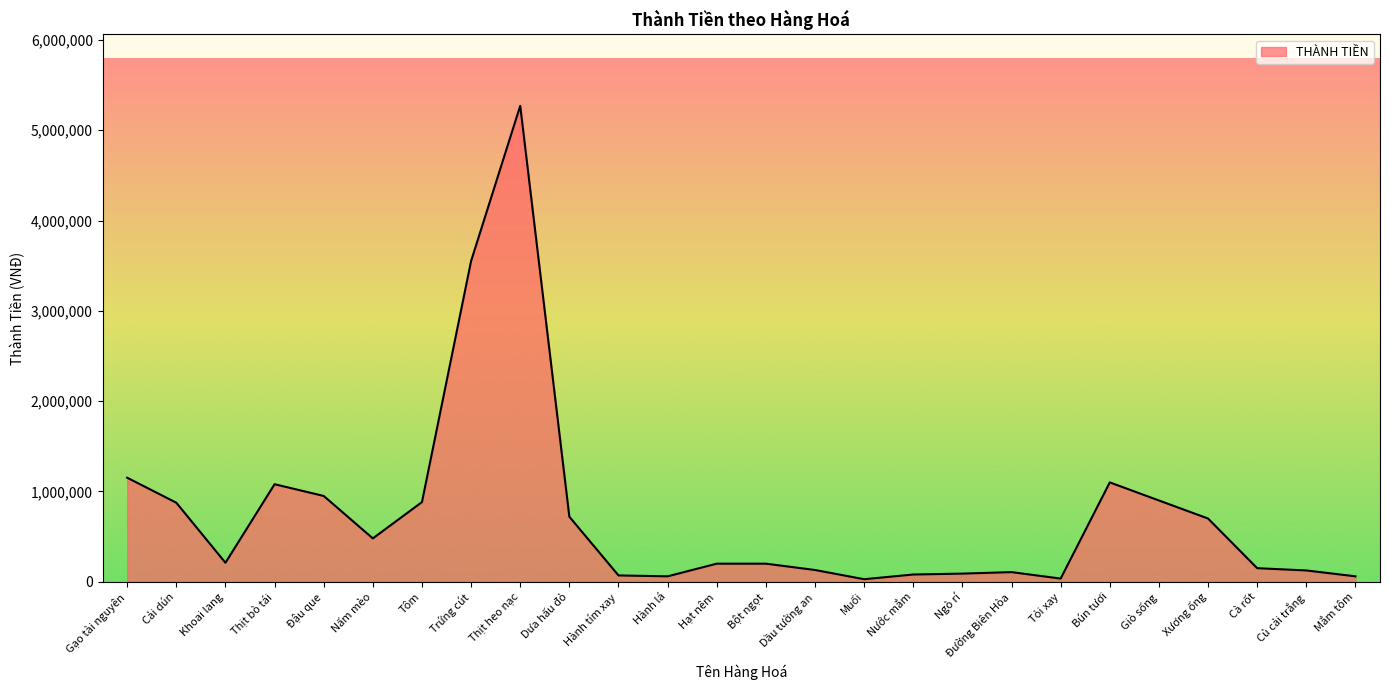

Between Ngò rí and Dưa hấu đỏ, which is larger?

Dưa hấu đỏ